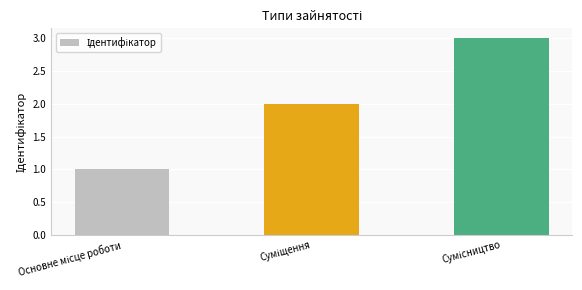

What is the smallest value displayed?

1